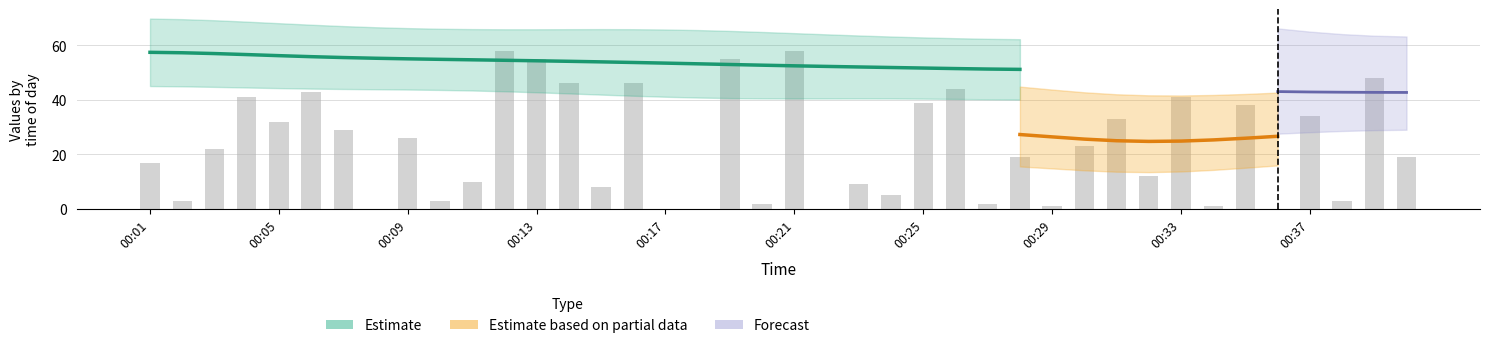

What position from the left is 18?

19